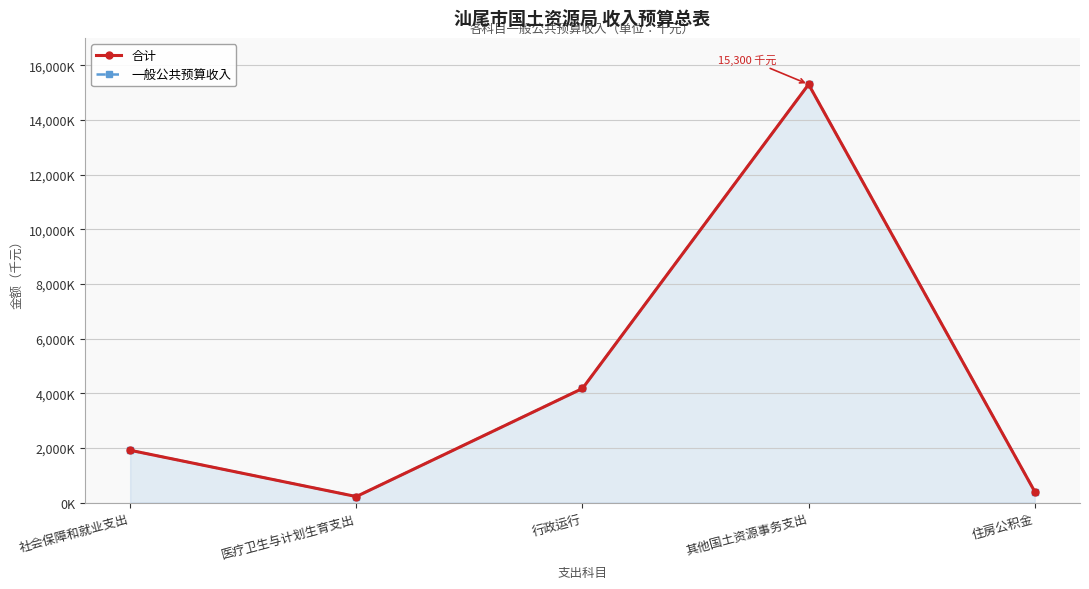

Which has a higher value, 社会保障和就业支出 or 其他国土资源事务支出?

其他国土资源事务支出